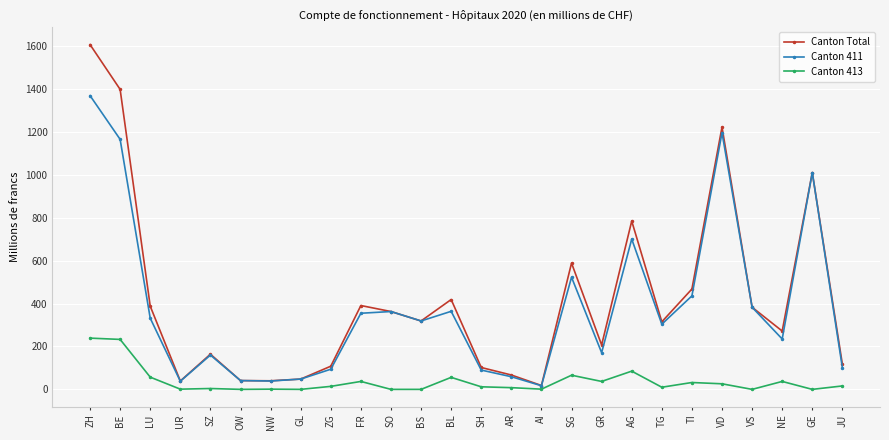

True or false: Canton Total has more than 2 interior local peaks.

True